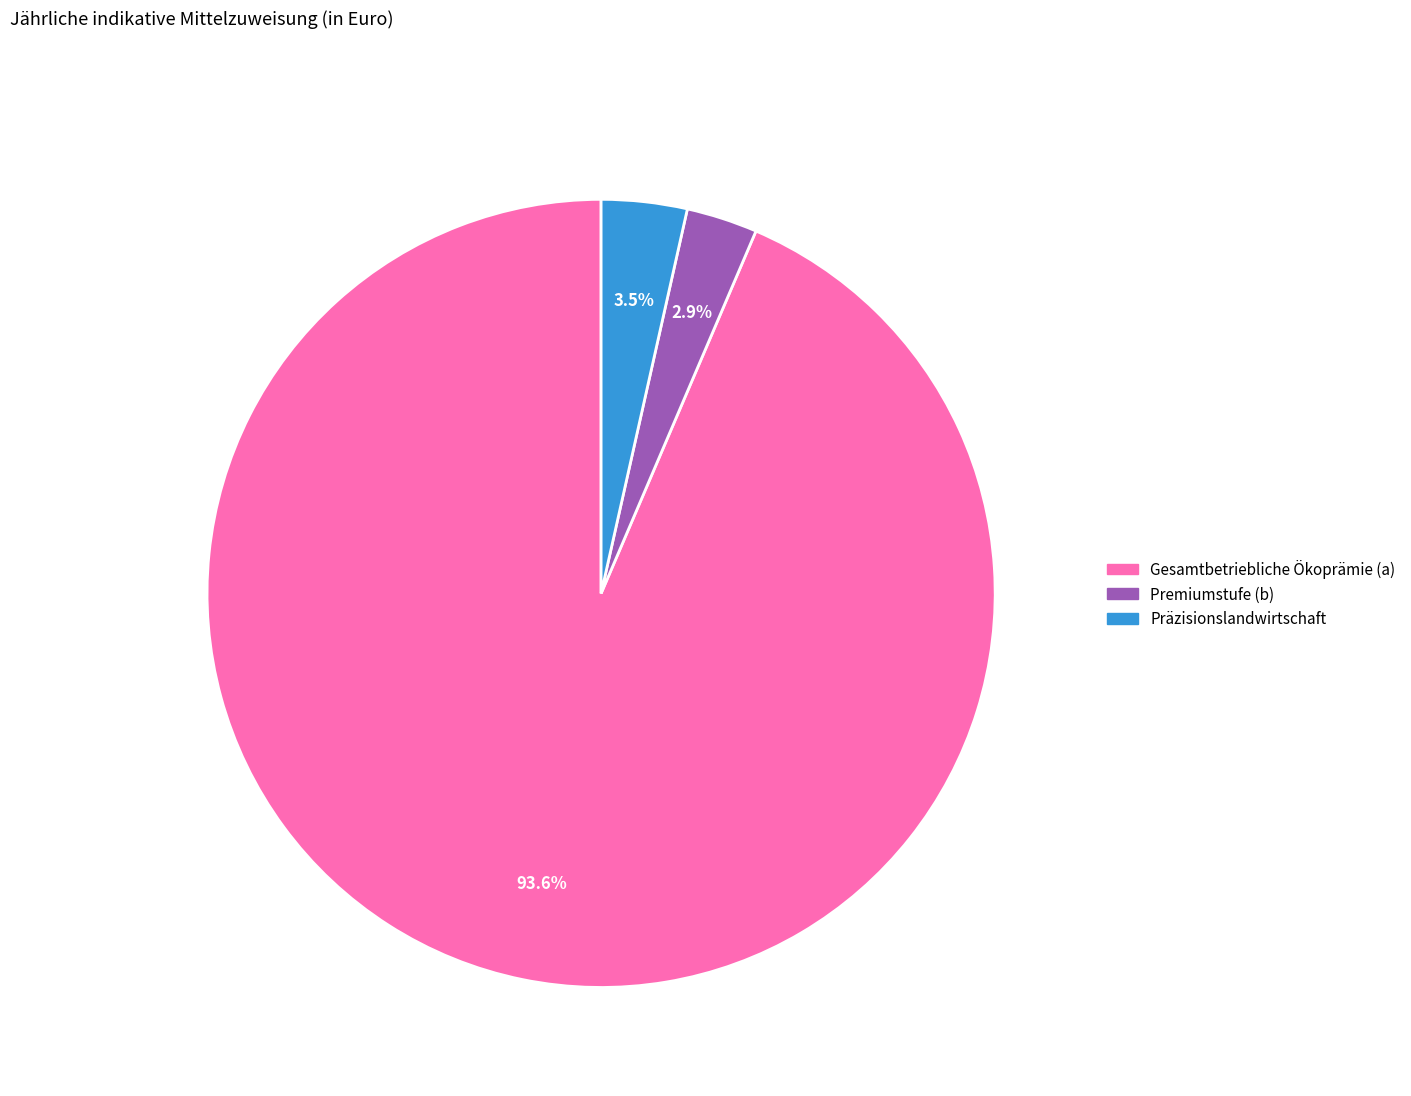

Is it true that Gesamtbetriebliche Ökoprämie (a) is 94% of the pie?

True